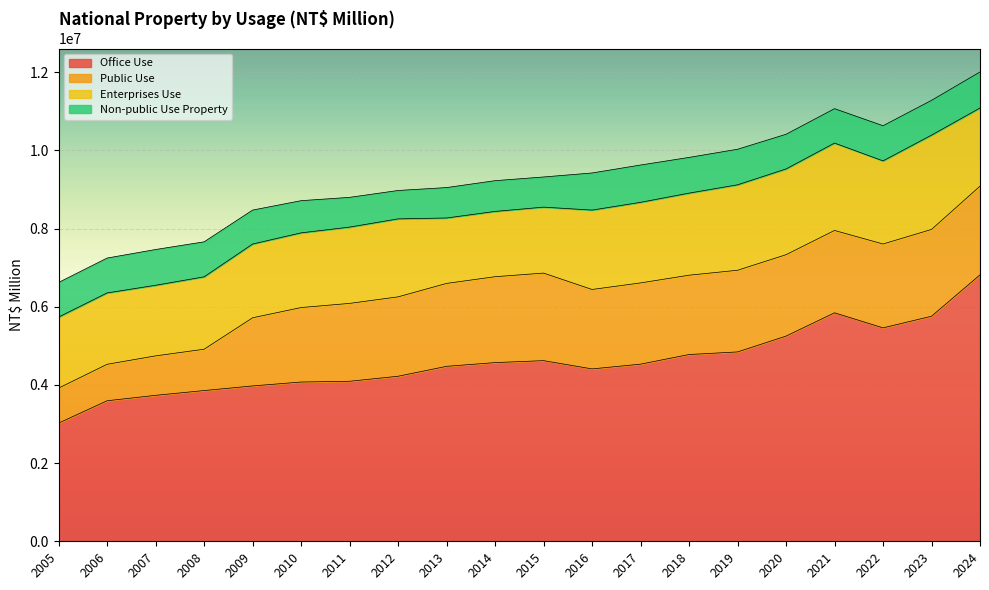

What is the difference between the maximum and minimum values in the Public Use series?

1373852